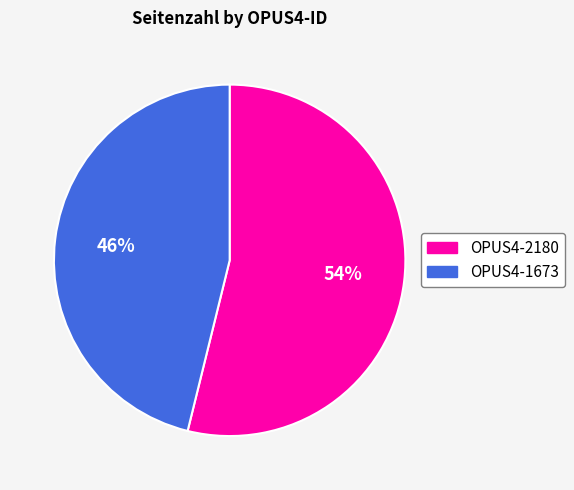

Rank the categories by value from highest to lowest.

OPUS4-2180, OPUS4-1673